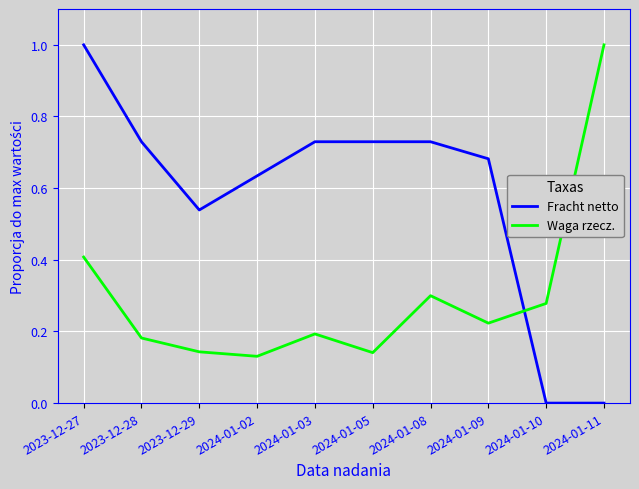

Count the number of data series in this chart.

2